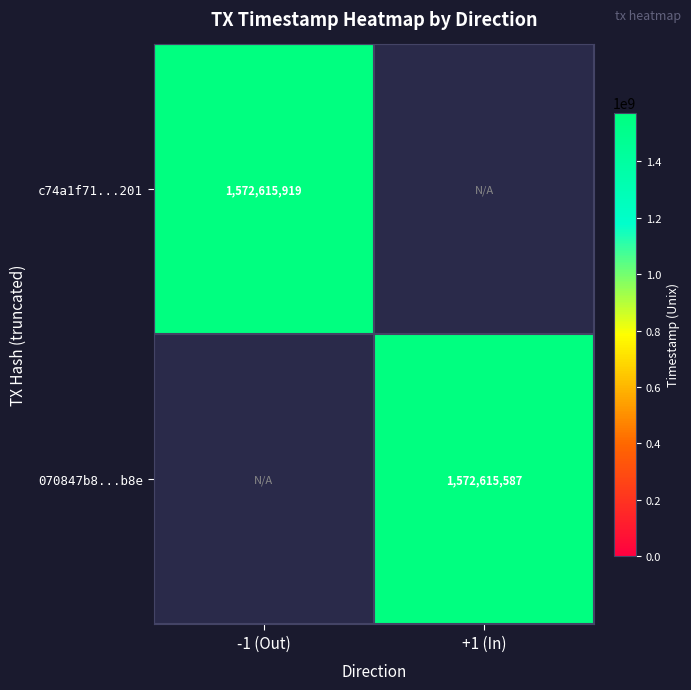

The c74a1f71...201 series shows 1572615919 at -1 (Out). True or false?

True